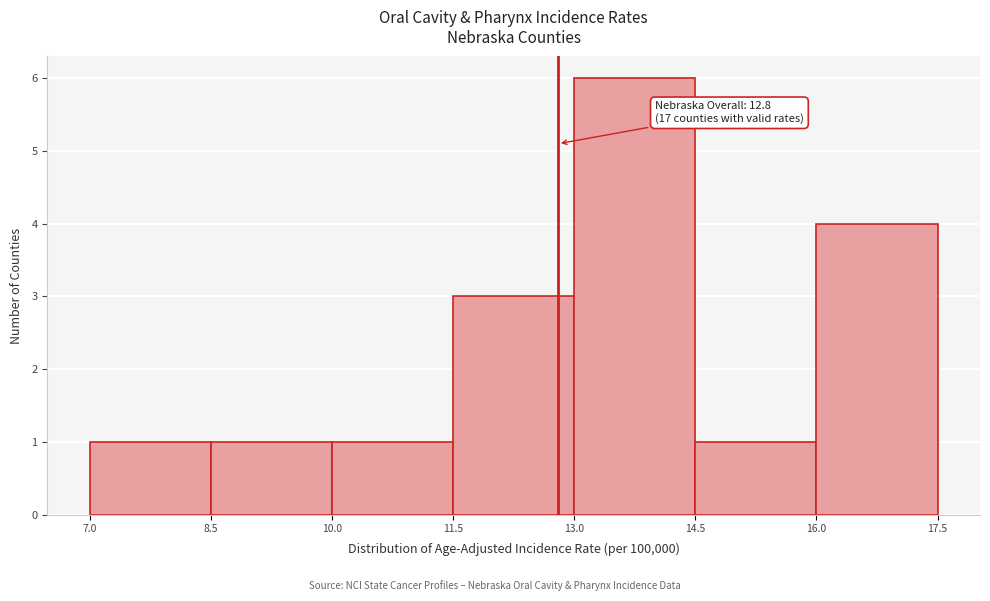

Over which range of the x-axis is the bar tallest?

13.0 to 14.5